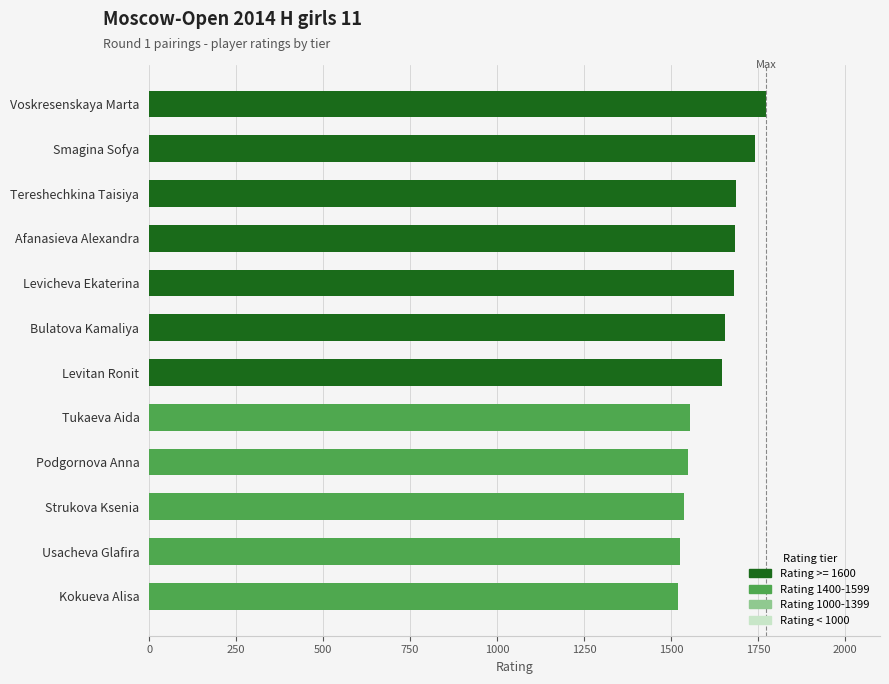

Which has a higher value, Smagina Sofya or Voskresenskaya Marta?

Voskresenskaya Marta